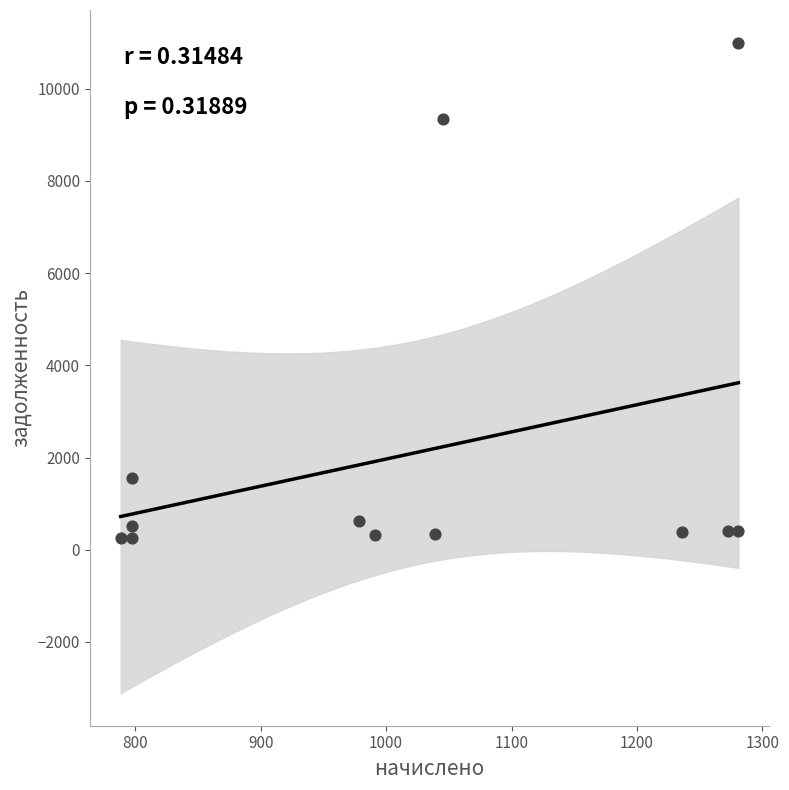

What is the average X value?

1025.3